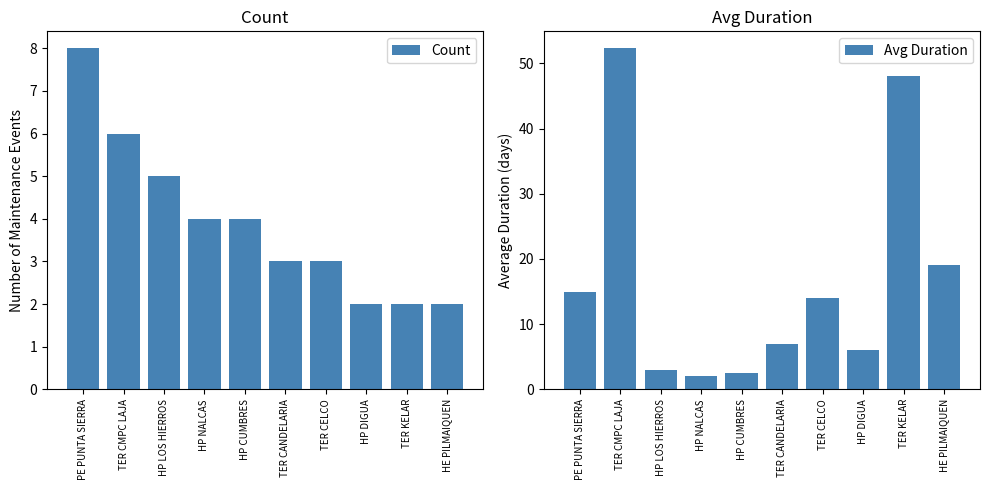

How many bars are there in each group?

2